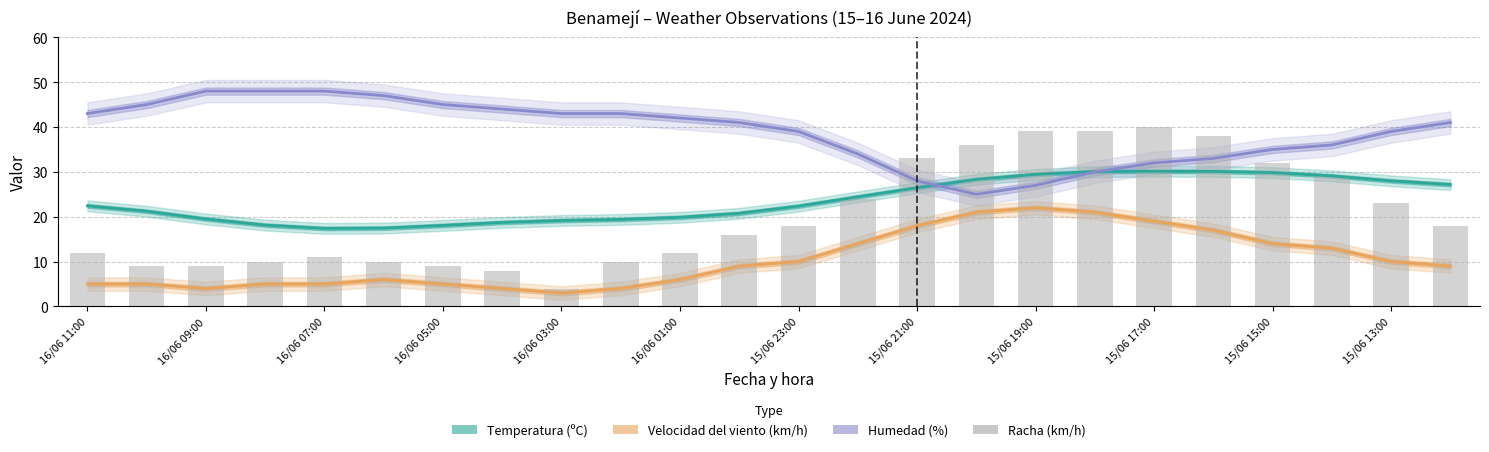

What is the difference between the second highest and second lowest values in the Humedad (%) series?

21.0